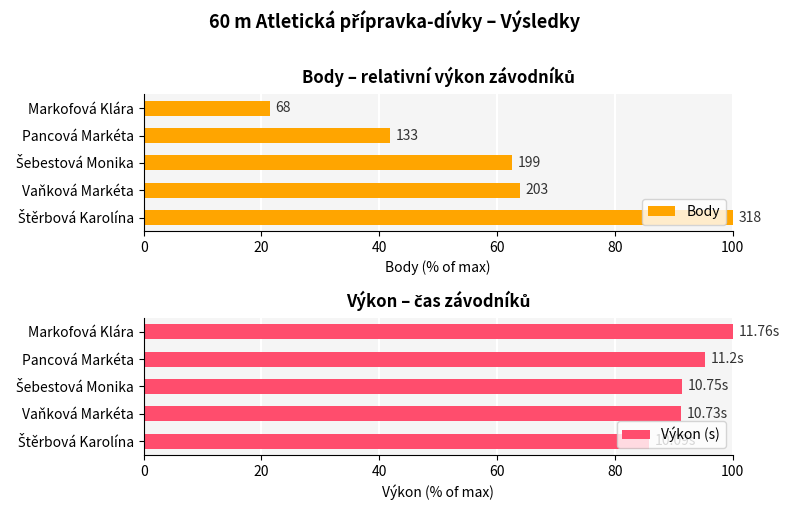

What is the sum of the Výkon (s) values at Pancová Markéta and Markofová Klára?

195.2